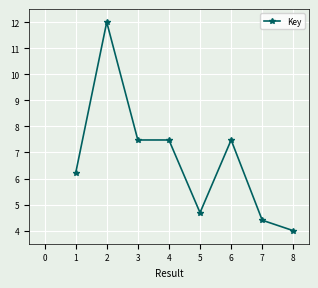

What is the difference between the values at 7 and 2?

7.6